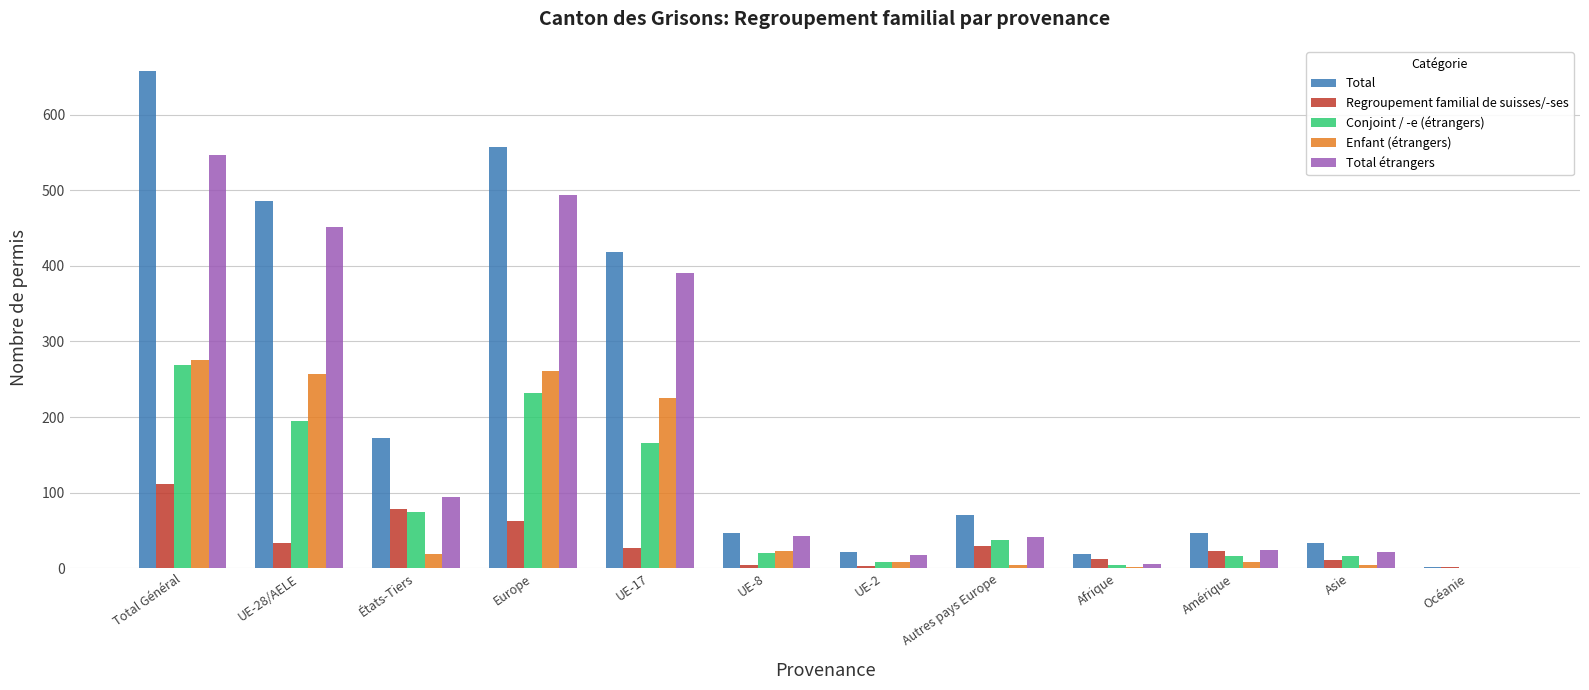

Between États-Tiers and Amérique, which series saw the biggest shift?

Total